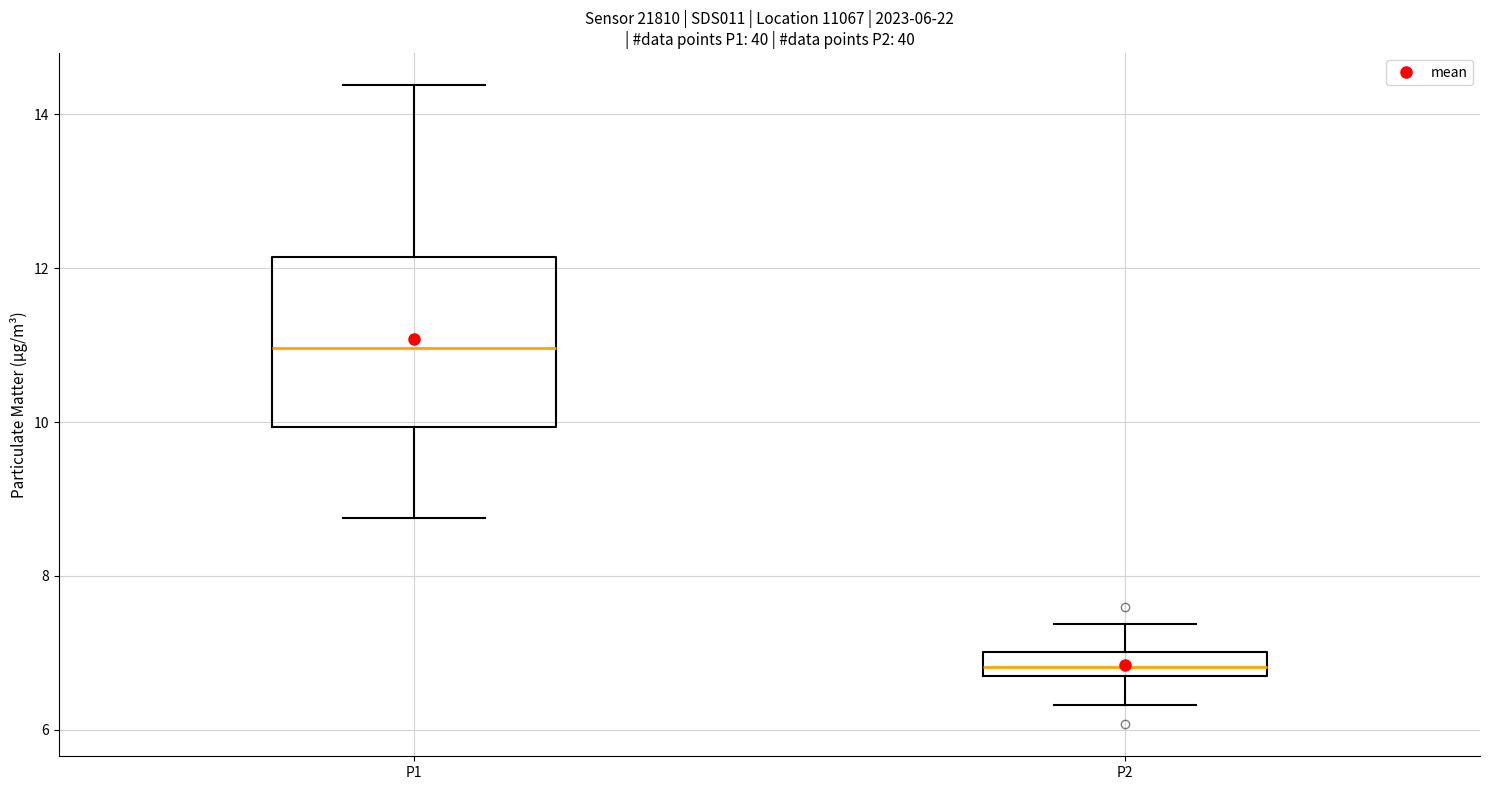

Which box's median line is the lowest?

P2